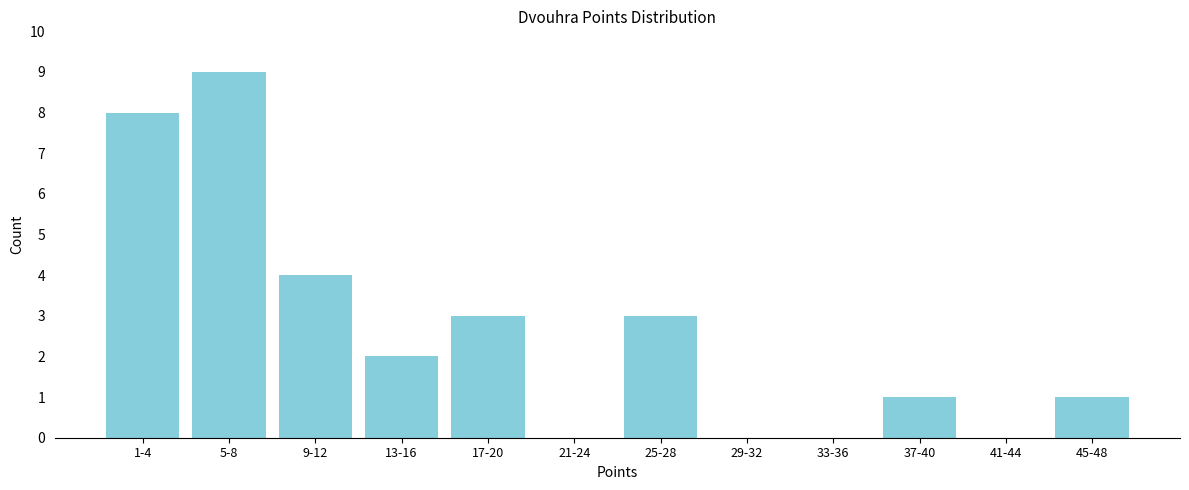

Reading left to right, extract all data points from this chart.

1-4=8	5-8=9	9-12=4	13-16=2	17-20=3	21-24=0	25-28=3	29-32=0	33-36=0	37-40=1	41-44=0	45-48=1